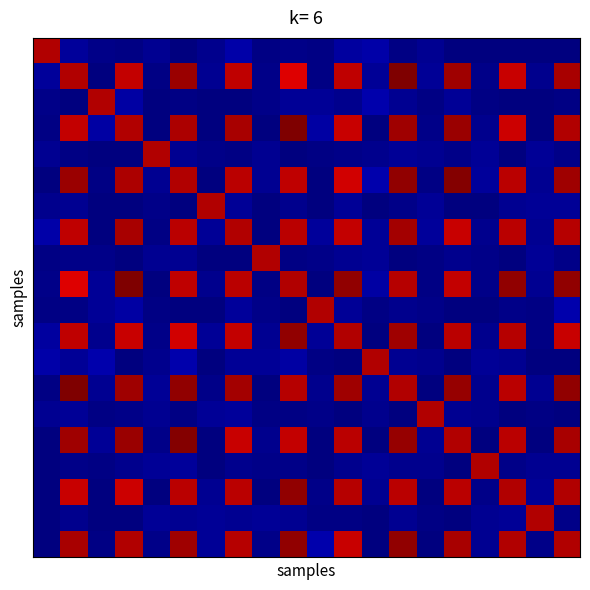

How many series are shown in this chart?

20